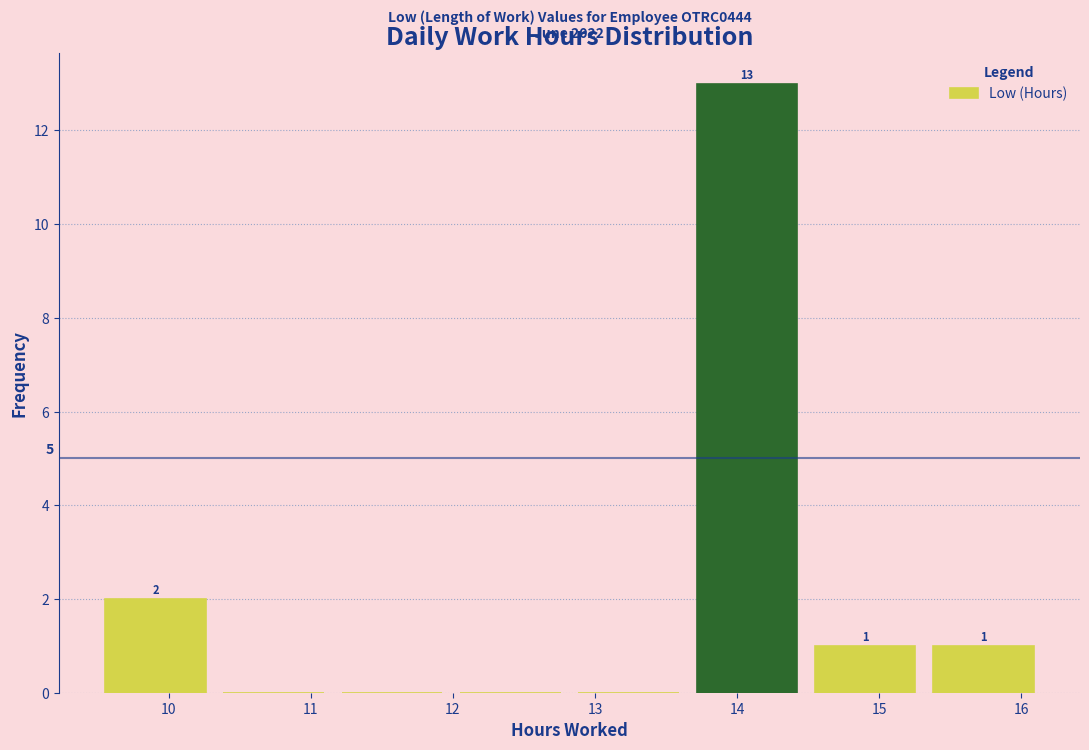

Over which range of the x-axis is the bar tallest?

13.7 to 14.5